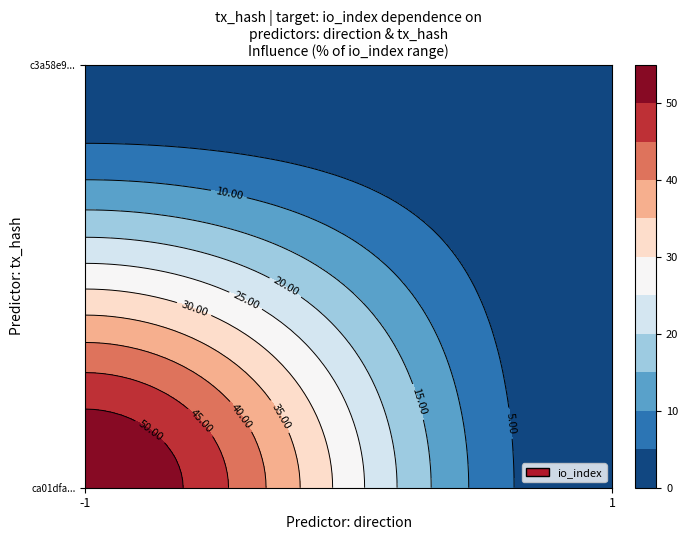

What is the highest value of the ca01dfafd8d830afda2fda41f17ca1b0ebbfb2b series?

55